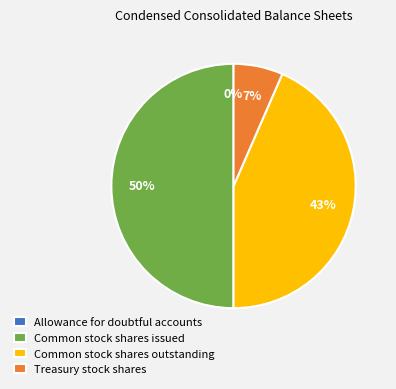

What percentage is the Treasury stock shares slice, to the nearest percent?

7%